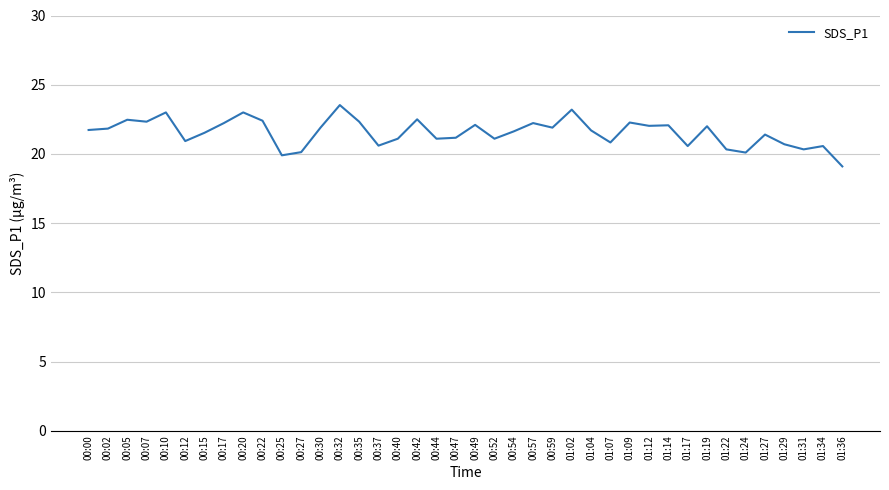

Does the chart display data point markers on the line(s)?

No